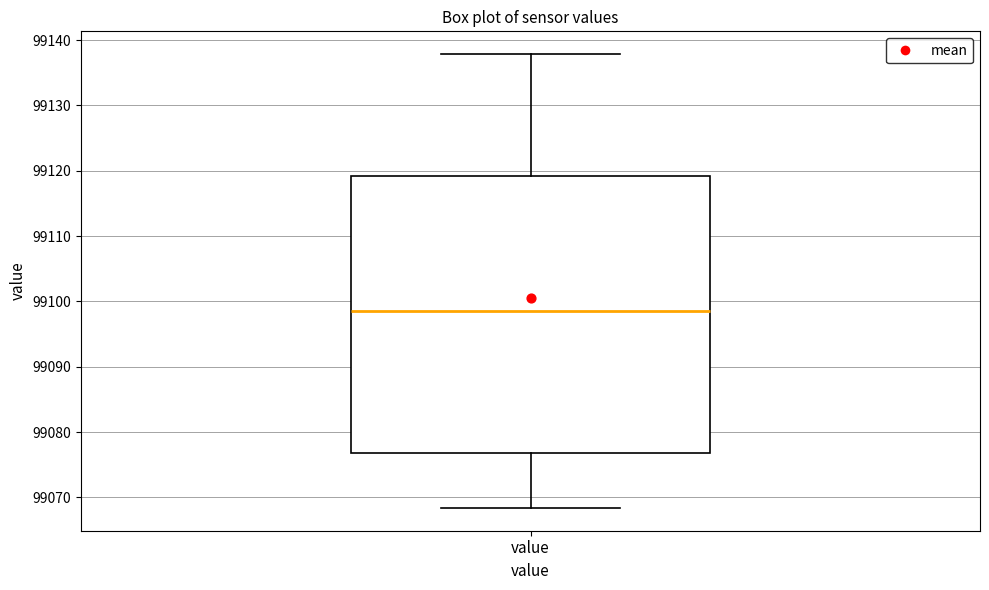

Where does the lower whisker of the box for value end on the y-axis? The values are not printed on the chart, so give them approximately, as read against the axis.

99068